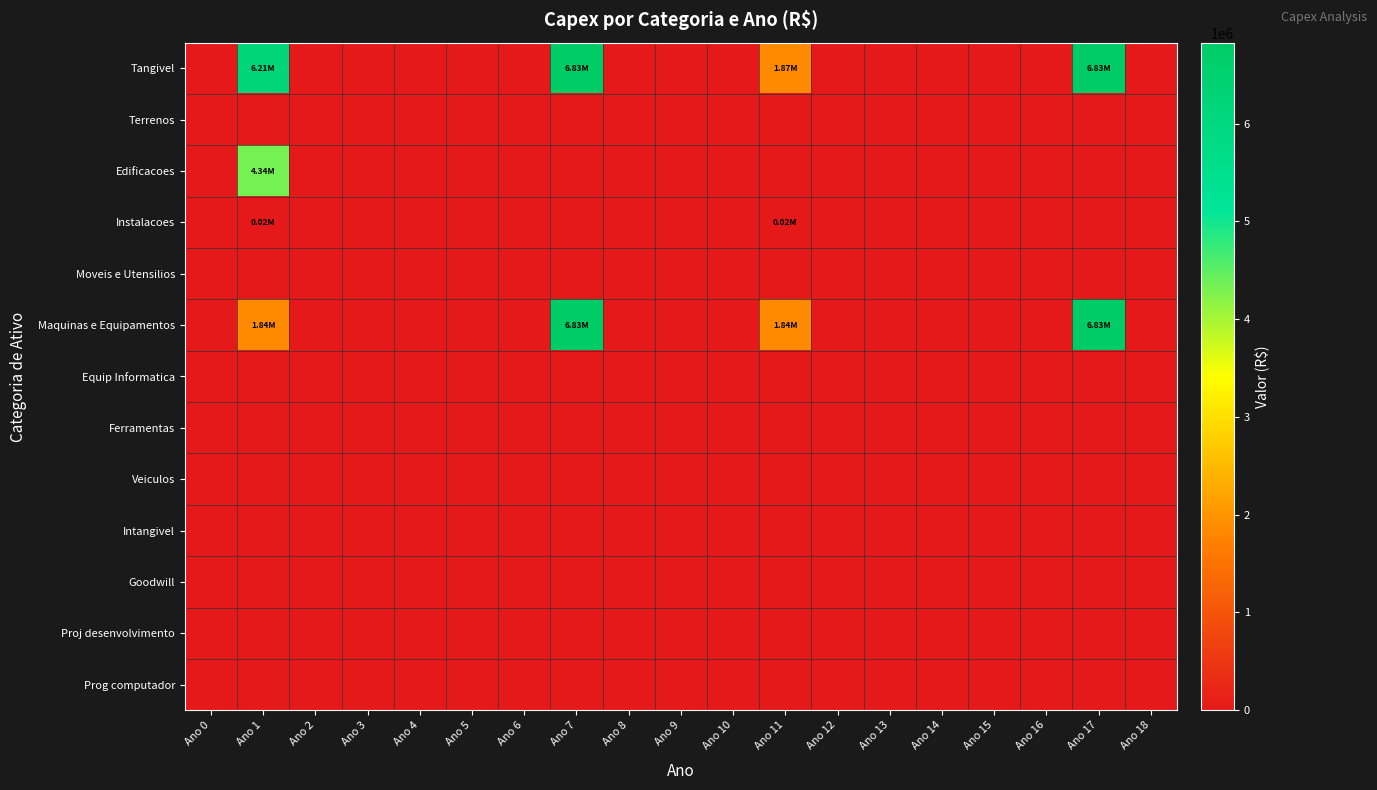

Reading right to left, what are all the values shown in this chart?

Tangivel: Ano 18=0.0	Ano 17=6828250.9	Ano 16=0.0	Ano 15=0.0	Ano 14=0.0	Ano 13=0.0	Ano 12=0.0	Ano 11=1865046.3	Ano 10=0.0	Ano 9=0.0	Ano 8=0.0	Ano 7=6828250.9	Ano 6=0.0	Ano 5=0.0	Ano 4=0.0	Ano 3=0.0	Ano 2=0.0	Ano 1=6205487.2	Ano 0=0.0
Terrenos: Ano 18=0.0	Ano 17=0.0	Ano 16=0.0	Ano 15=0.0	Ano 14=0.0	Ano 13=0.0	Ano 12=0.0	Ano 11=0.0	Ano 10=0.0	Ano 9=0.0	Ano 8=0.0	Ano 7=0.0	Ano 6=0.0	Ano 5=0.0	Ano 4=0.0	Ano 3=0.0	Ano 2=0.0	Ano 1=0.0	Ano 0=0.0
Edificacoes: Ano 18=0.0	Ano 17=0.0	Ano 16=0.0	Ano 15=0.0	Ano 14=0.0	Ano 13=0.0	Ano 12=0.0	Ano 11=0.0	Ano 10=0.0	Ano 9=0.0	Ano 8=0.0	Ano 7=0.0	Ano 6=0.0	Ano 5=0.0	Ano 4=0.0	Ano 3=0.0	Ano 2=0.0	Ano 1=4340440.8	Ano 0=0.0
Instalacoes: Ano 18=0.0	Ano 17=0.0	Ano 16=0.0	Ano 15=0.0	Ano 14=0.0	Ano 13=0.0	Ano 12=0.0	Ano 11=21202.6	Ano 10=0.0	Ano 9=0.0	Ano 8=0.0	Ano 7=0.0	Ano 6=0.0	Ano 5=0.0	Ano 4=0.0	Ano 3=0.0	Ano 2=0.0	Ano 1=21202.6	Ano 0=0.0
Moveis e Utensilios: Ano 18=0.0	Ano 17=0.0	Ano 16=0.0	Ano 15=0.0	Ano 14=0.0	Ano 13=0.0	Ano 12=0.0	Ano 11=0.0	Ano 10=0.0	Ano 9=0.0	Ano 8=0.0	Ano 7=0.0	Ano 6=0.0	Ano 5=0.0	Ano 4=0.0	Ano 3=0.0	Ano 2=0.0	Ano 1=0.0	Ano 0=0.0
Maquinas e Equipamentos: Ano 18=0.0	Ano 17=6828250.9	Ano 16=0.0	Ano 15=0.0	Ano 14=0.0	Ano 13=0.0	Ano 12=0.0	Ano 11=1843843.8	Ano 10=0.0	Ano 9=0.0	Ano 8=0.0	Ano 7=6828250.9	Ano 6=0.0	Ano 5=0.0	Ano 4=0.0	Ano 3=0.0	Ano 2=0.0	Ano 1=1843843.8	Ano 0=0.0
Equip Informatica: Ano 18=0.0	Ano 17=0.0	Ano 16=0.0	Ano 15=0.0	Ano 14=0.0	Ano 13=0.0	Ano 12=0.0	Ano 11=0.0	Ano 10=0.0	Ano 9=0.0	Ano 8=0.0	Ano 7=0.0	Ano 6=0.0	Ano 5=0.0	Ano 4=0.0	Ano 3=0.0	Ano 2=0.0	Ano 1=0.0	Ano 0=0.0
Ferramentas: Ano 18=0.0	Ano 17=0.0	Ano 16=0.0	Ano 15=0.0	Ano 14=0.0	Ano 13=0.0	Ano 12=0.0	Ano 11=0.0	Ano 10=0.0	Ano 9=0.0	Ano 8=0.0	Ano 7=0.0	Ano 6=0.0	Ano 5=0.0	Ano 4=0.0	Ano 3=0.0	Ano 2=0.0	Ano 1=0.0	Ano 0=0.0
Veiculos: Ano 18=0.0	Ano 17=0.0	Ano 16=0.0	Ano 15=0.0	Ano 14=0.0	Ano 13=0.0	Ano 12=0.0	Ano 11=0.0	Ano 10=0.0	Ano 9=0.0	Ano 8=0.0	Ano 7=0.0	Ano 6=0.0	Ano 5=0.0	Ano 4=0.0	Ano 3=0.0	Ano 2=0.0	Ano 1=0.0	Ano 0=0.0
Intangivel: Ano 18=0.0	Ano 17=0.0	Ano 16=0.0	Ano 15=0.0	Ano 14=0.0	Ano 13=0.0	Ano 12=0.0	Ano 11=0.0	Ano 10=0.0	Ano 9=0.0	Ano 8=0.0	Ano 7=0.0	Ano 6=0.0	Ano 5=0.0	Ano 4=0.0	Ano 3=0.0	Ano 2=0.0	Ano 1=0.0	Ano 0=0.0
Goodwill: Ano 18=0.0	Ano 17=0.0	Ano 16=0.0	Ano 15=0.0	Ano 14=0.0	Ano 13=0.0	Ano 12=0.0	Ano 11=0.0	Ano 10=0.0	Ano 9=0.0	Ano 8=0.0	Ano 7=0.0	Ano 6=0.0	Ano 5=0.0	Ano 4=0.0	Ano 3=0.0	Ano 2=0.0	Ano 1=0.0	Ano 0=0.0
Proj desenvolvimento: Ano 18=0.0	Ano 17=0.0	Ano 16=0.0	Ano 15=0.0	Ano 14=0.0	Ano 13=0.0	Ano 12=0.0	Ano 11=0.0	Ano 10=0.0	Ano 9=0.0	Ano 8=0.0	Ano 7=0.0	Ano 6=0.0	Ano 5=0.0	Ano 4=0.0	Ano 3=0.0	Ano 2=0.0	Ano 1=0.0	Ano 0=0.0
Prog computador: Ano 18=0.0	Ano 17=0.0	Ano 16=0.0	Ano 15=0.0	Ano 14=0.0	Ano 13=0.0	Ano 12=0.0	Ano 11=0.0	Ano 10=0.0	Ano 9=0.0	Ano 8=0.0	Ano 7=0.0	Ano 6=0.0	Ano 5=0.0	Ano 4=0.0	Ano 3=0.0	Ano 2=0.0	Ano 1=0.0	Ano 0=0.0